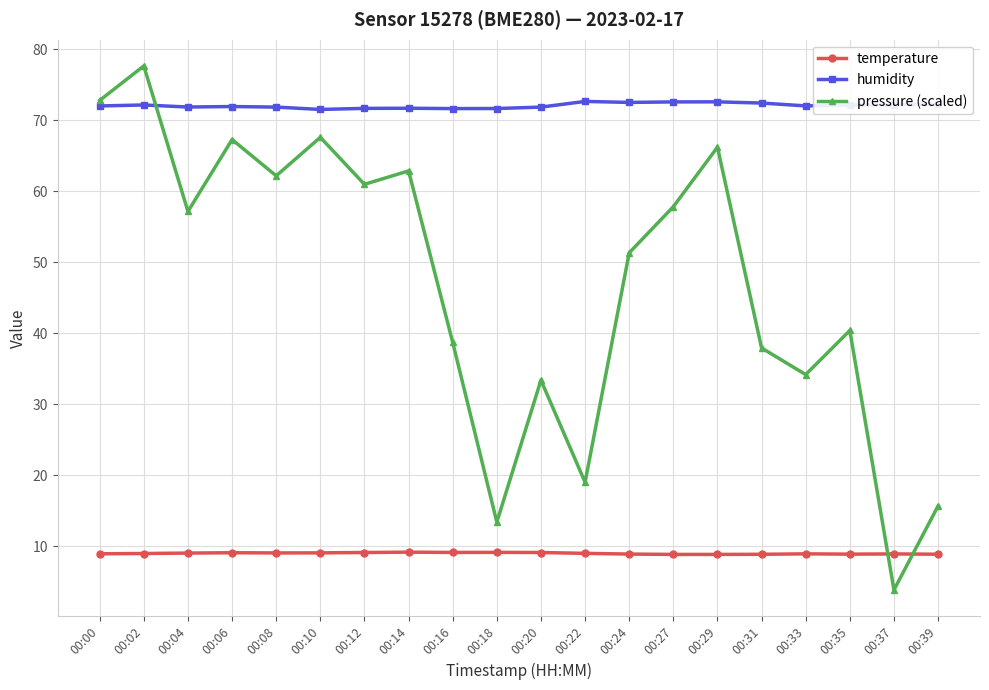

Rank the series by their maximum value, from highest to lowest.

pressure (scaled), humidity, temperature